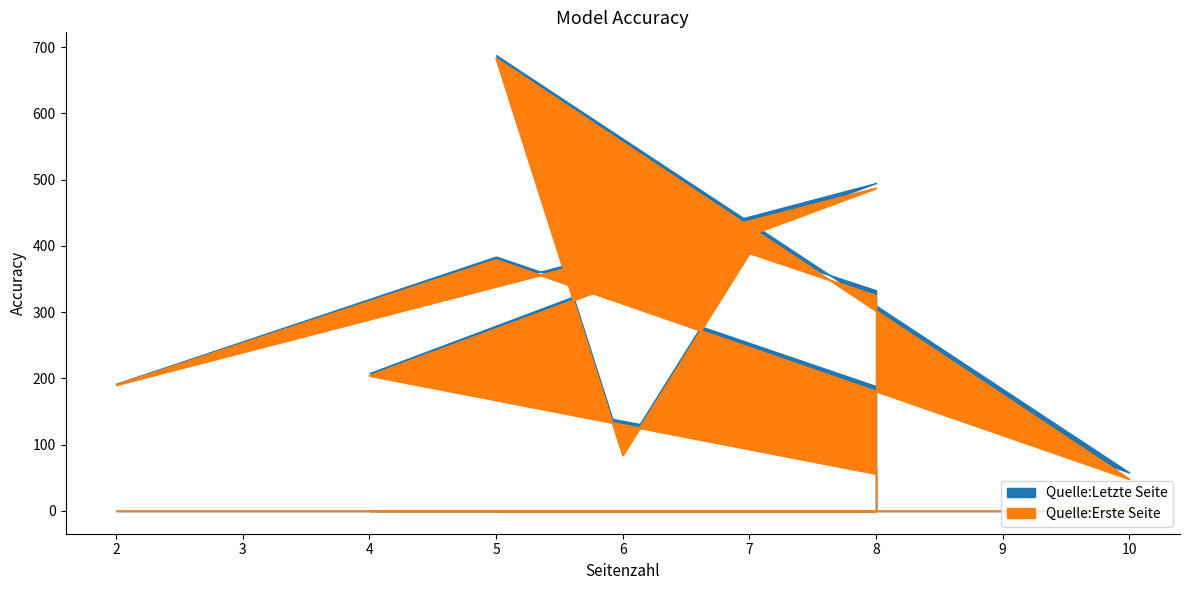

At 8, list the series in order from largest to smallest.

Quelle:Letzte Seite, Quelle:Erste Seite